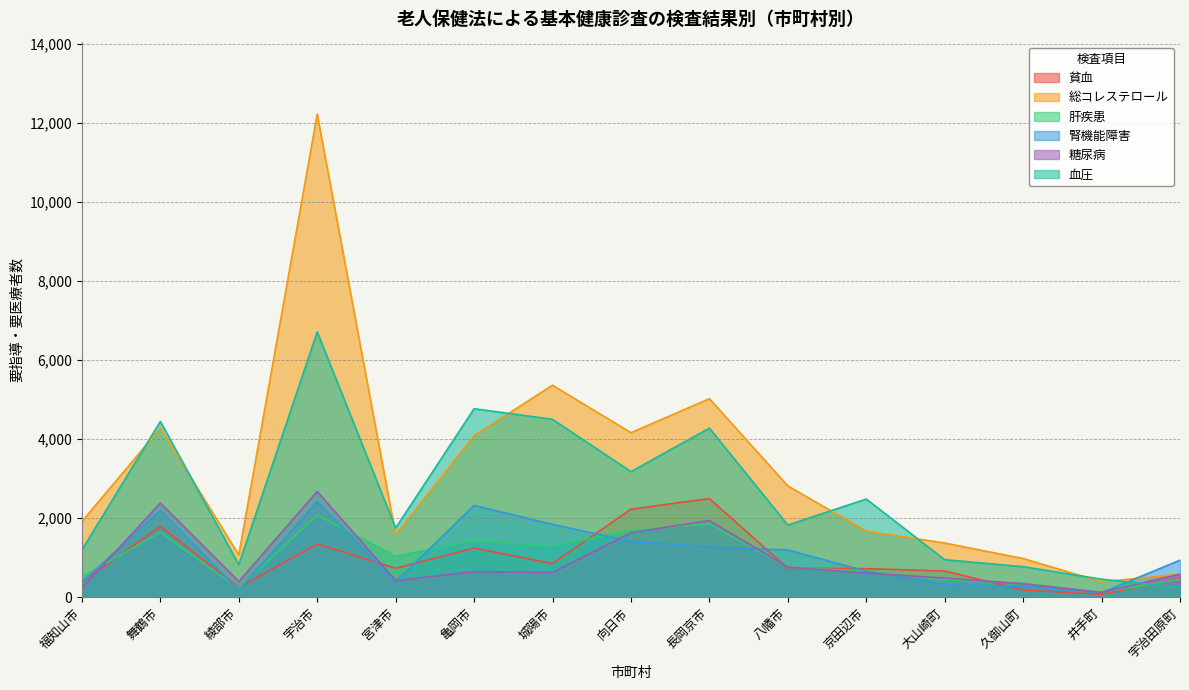

Reading left to right, transcribe all the data shown in this chart.

貧血: 福知山市=388	舞鶴市=1793	綾部市=247	宇治市=1350	宮津市=735	亀岡市=1246	城陽市=853	向日市=2229	長岡京市=2497	八幡市=733	京田辺市=725	大山崎町=666	久御山町=185	井手町=77	宇治田原町=480
総コレステロール: 福知山市=1919	舞鶴市=4277	綾部市=1073	宇治市=12217	宮津市=1581	亀岡市=4088	城陽市=5363	向日市=4163	長岡京市=5023	八幡市=2817	京田辺市=1674	大山崎町=1373	久御山町=981	井手町=392	宇治田原町=583
肝疾患: 福知山市=514	舞鶴市=1645	綾部市=225	宇治市=2081	宮津市=1040	亀岡市=1426	城陽市=1294	向日市=1699	長岡京市=1861	八幡市=756	京田辺市=662	大山崎町=448	久御山町=358	井手町=123	宇治田原町=456
腎機能障害: 福知山市=378	舞鶴市=2200	綾部市=174	宇治市=2417	宮津市=390	亀岡市=2326	城陽市=1844	向日市=1418	長岡京市=1275	八幡市=1197	京田辺市=662	大山崎町=319	久御山町=275	井手町=119	宇治田原町=940
糖尿病: 福知山市=237	舞鶴市=2384	綾部市=399	宇治市=2676	宮津市=424	亀岡市=651	城陽市=631	向日市=1635	長岡京市=1941	八幡市=764	京田辺市=611	大山崎町=488	久御山町=341	井手町=125	宇治田原町=587
血圧: 福知山市=1201	舞鶴市=4447	綾部市=828	宇治市=6711	宮津市=1754	亀岡市=4769	城陽市=4501	向日市=3179	長岡京市=4278	八幡市=1828	京田辺市=2485	大山崎町=952	久御山町=776	井手町=459	宇治田原町=254